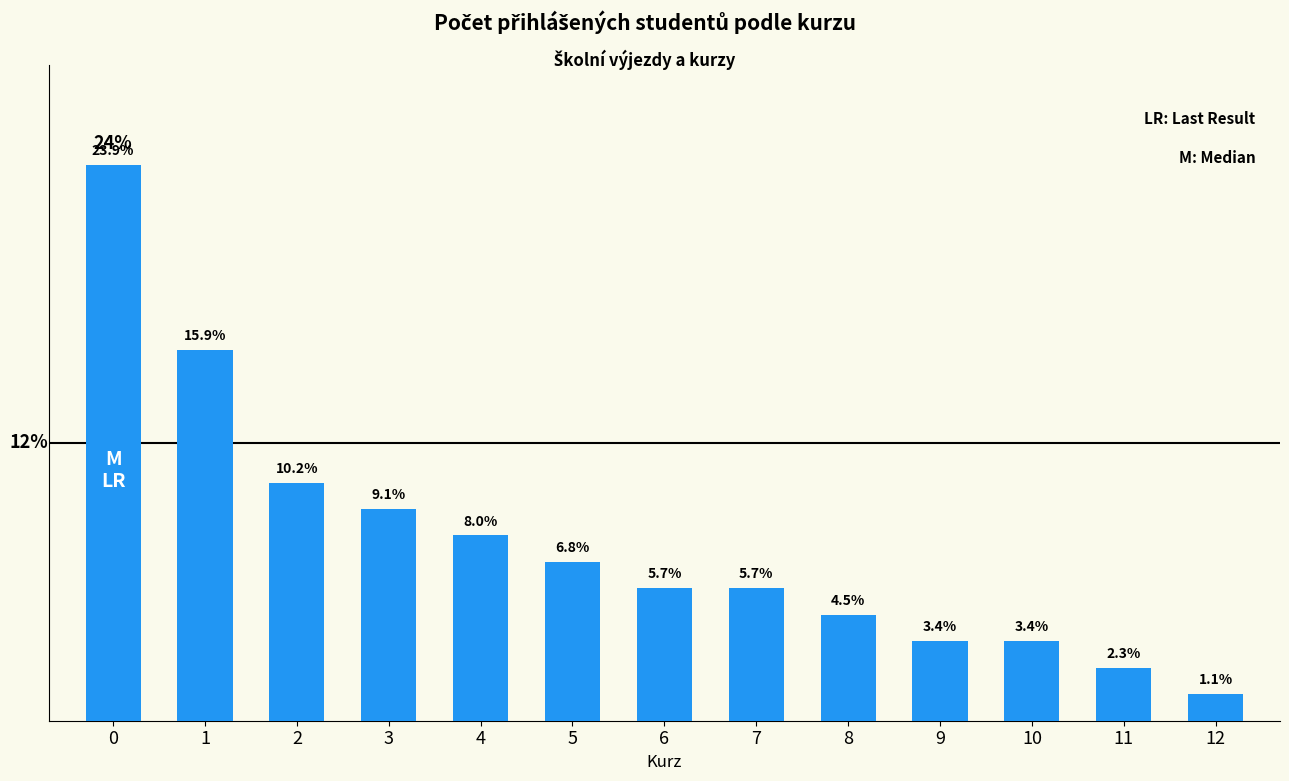

What is the sum of the values at 8 and 1?

20.5